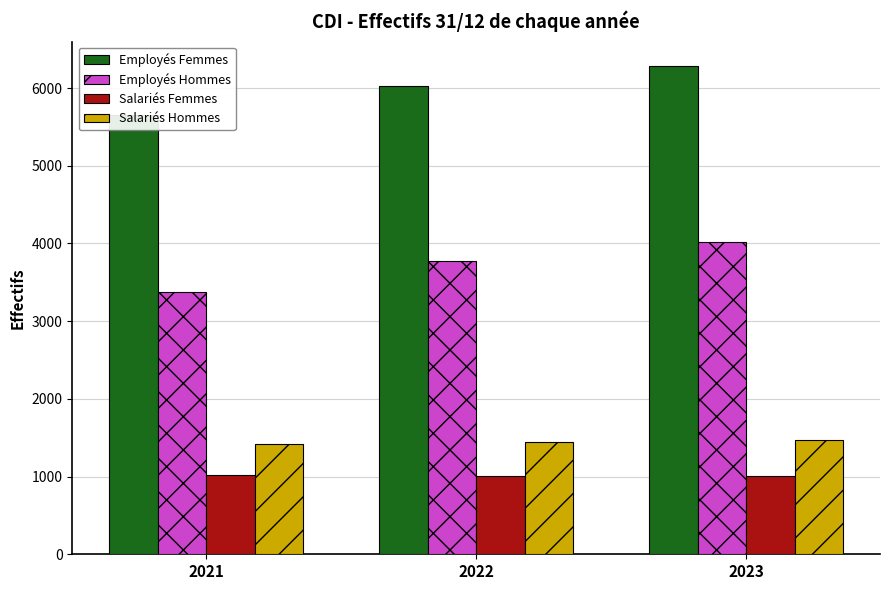

List the labels in order of Salariés Hommes value, smallest first.

2021, 2022, 2023